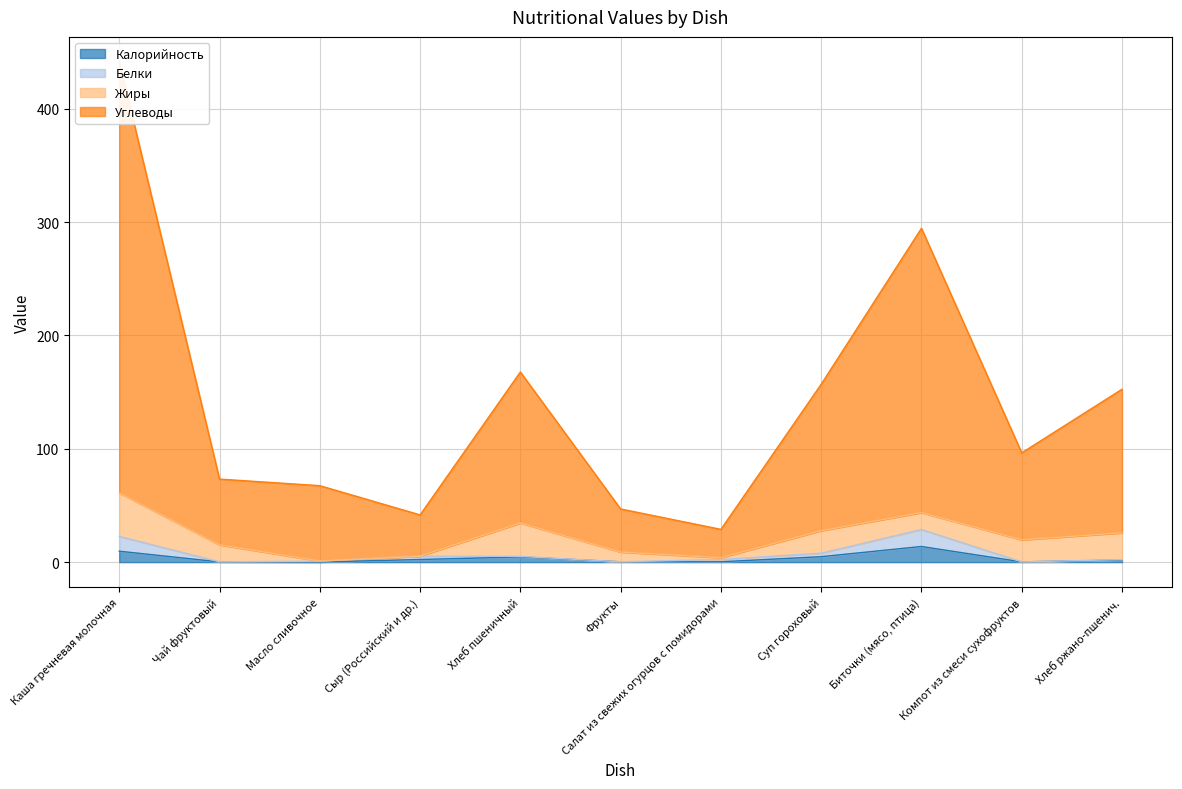

Rank the categories by Белки value from lowest to highest.

Компот из смеси сухофруктов, Чай фруктовый, Фрукты, Масло сливочное, Хлеб ржано-пшенич., Салат из свежих огурцов с помидорами, Хлеб пшеничный, Сыр (Российский и др.), Суп гороховый, Каша гречневая молочная, Биточки (мясо, птица)